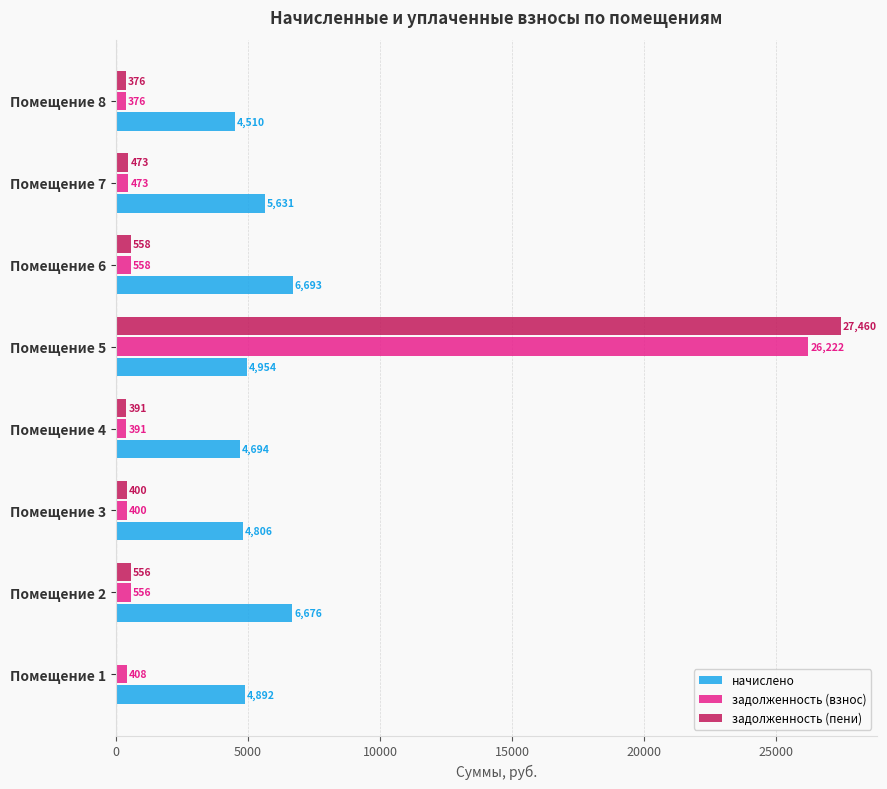

Where is задолженность (взнос) nearest to the value 13298?

Помещение 6